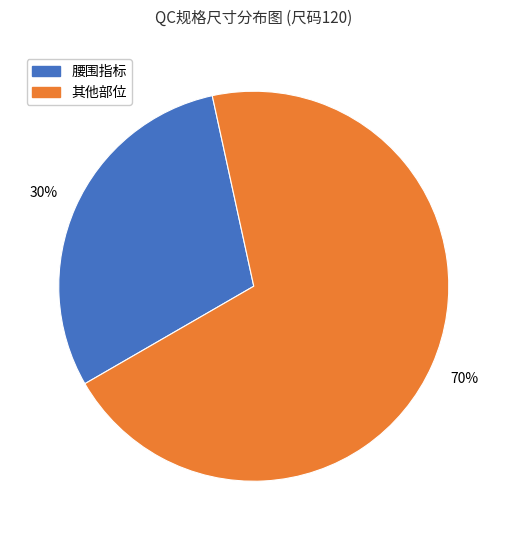

Is there a majority slice in this chart?

Yes